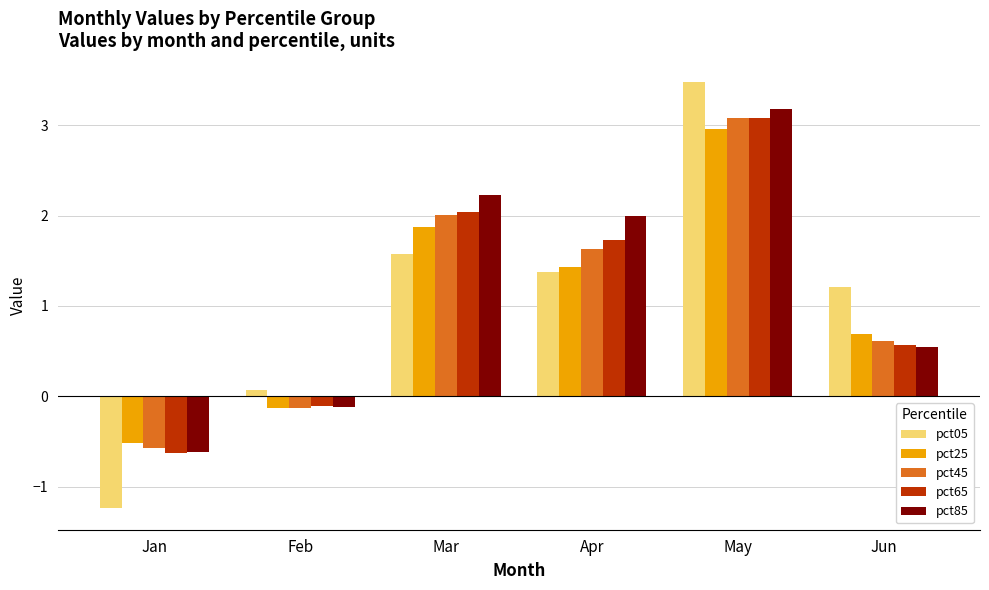

Which label corresponds to the largest value in the chart?

May